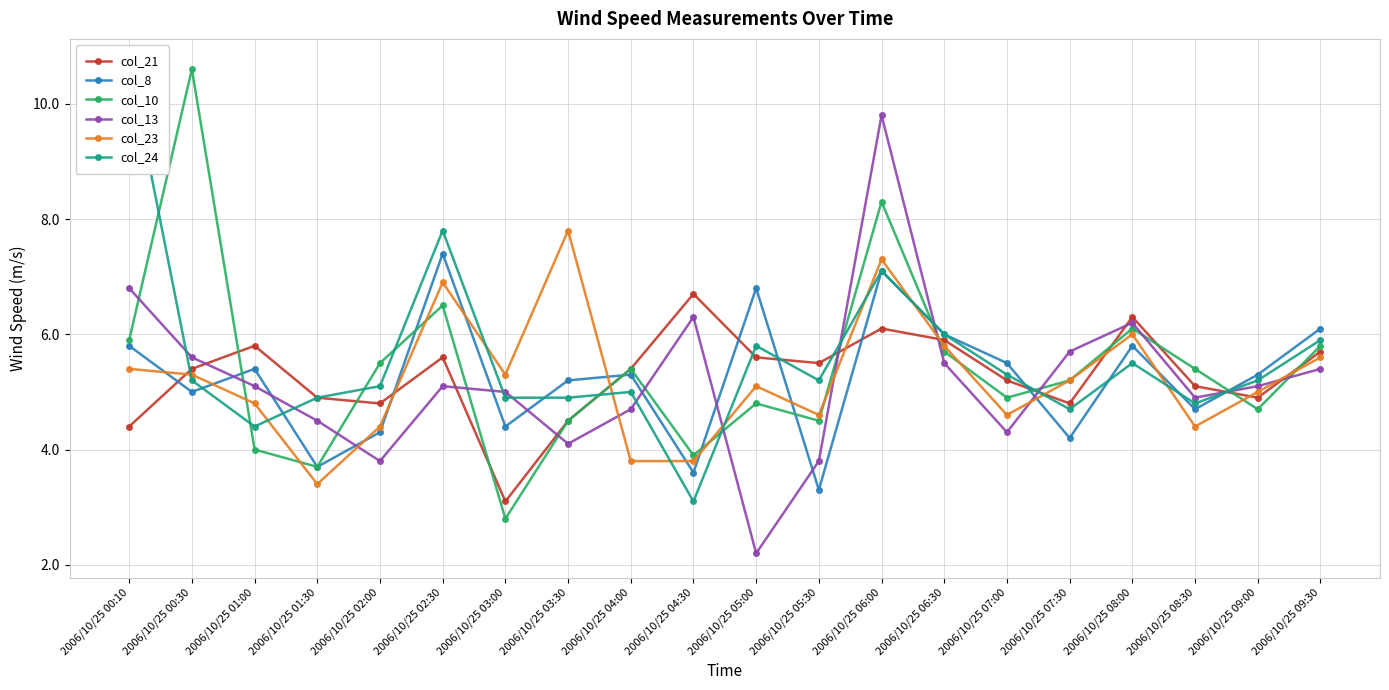

True or false: col_8 and col_23 cross at least once.

True